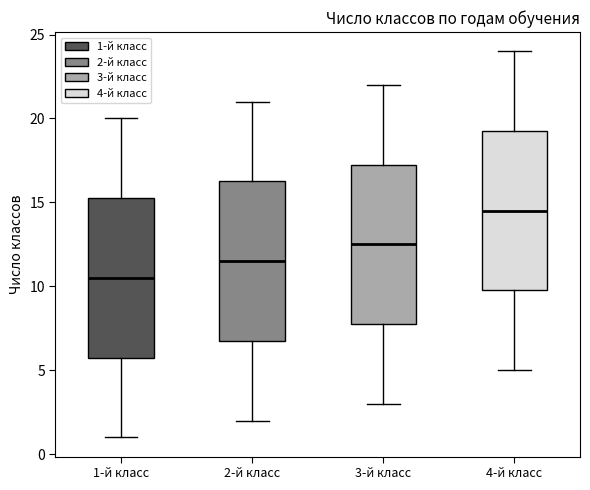

Where does the lower whisker of the box for 2-й класс end on the y-axis? The values are not printed on the chart, so give them approximately, as read against the axis.

2.0